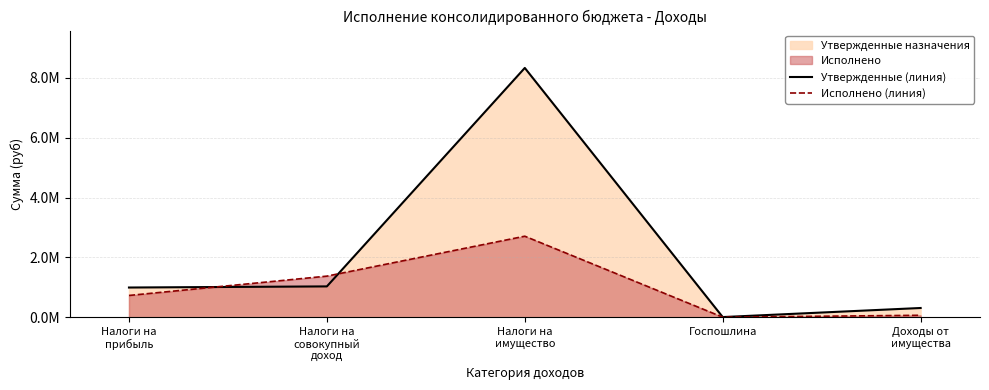

What is the greatest value displayed?

8326900.0